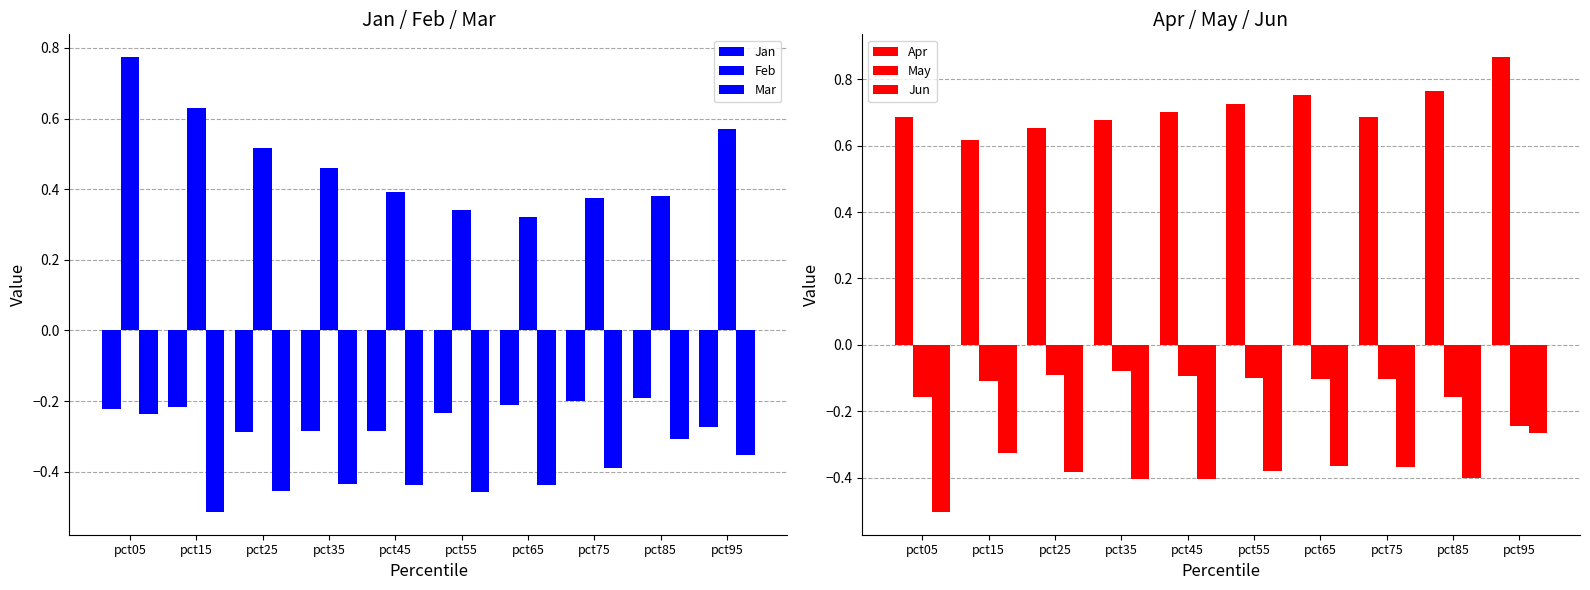

Which series has the largest total across all categories?

Apr